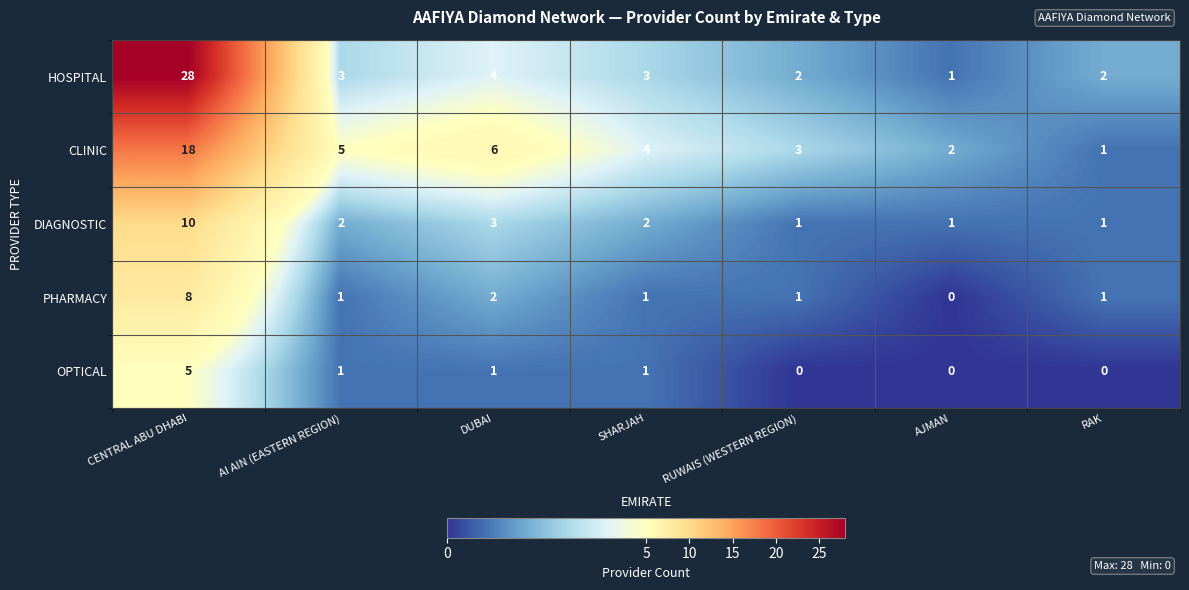

What is the maximum value shown in the chart?

28